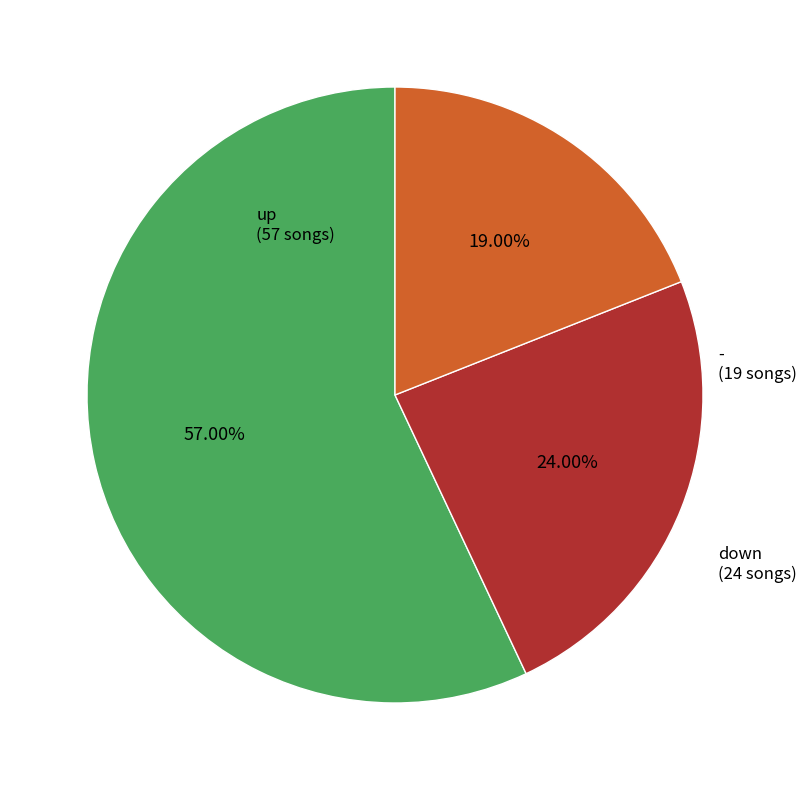

Combined, what portion of the pie is - and down?

43.0%